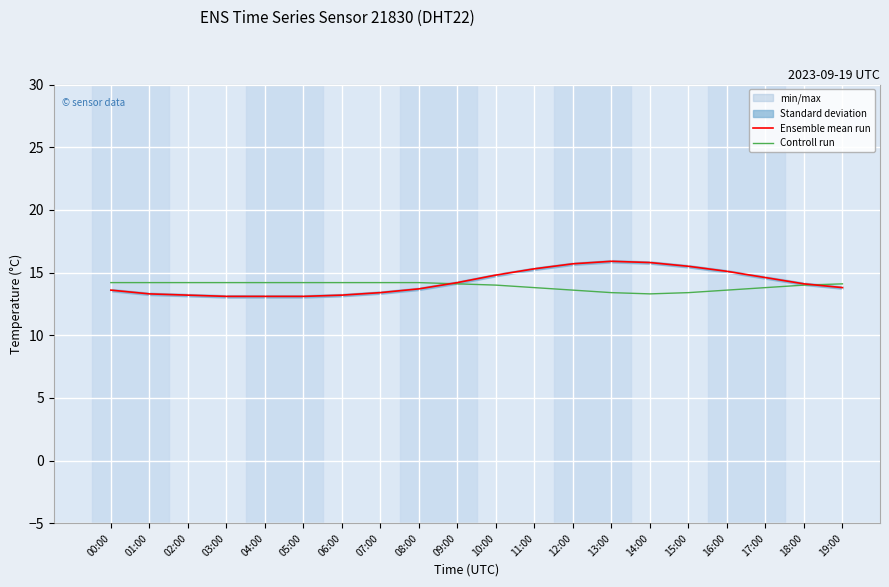

Between 15:00 and 19:00, which series saw the biggest shift?

Ensemble mean run